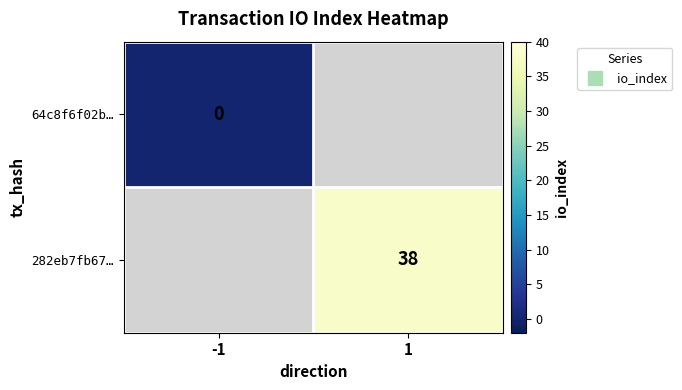

At how many categories does at least one series exceed 24?

1